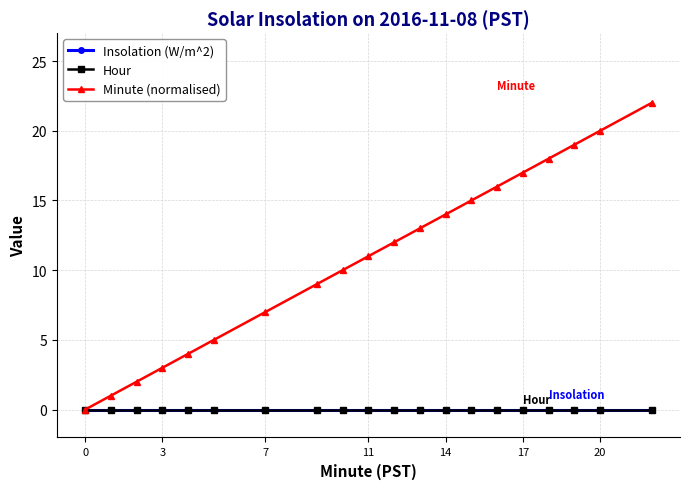

At how many categories does at least one series exceed 13?

8